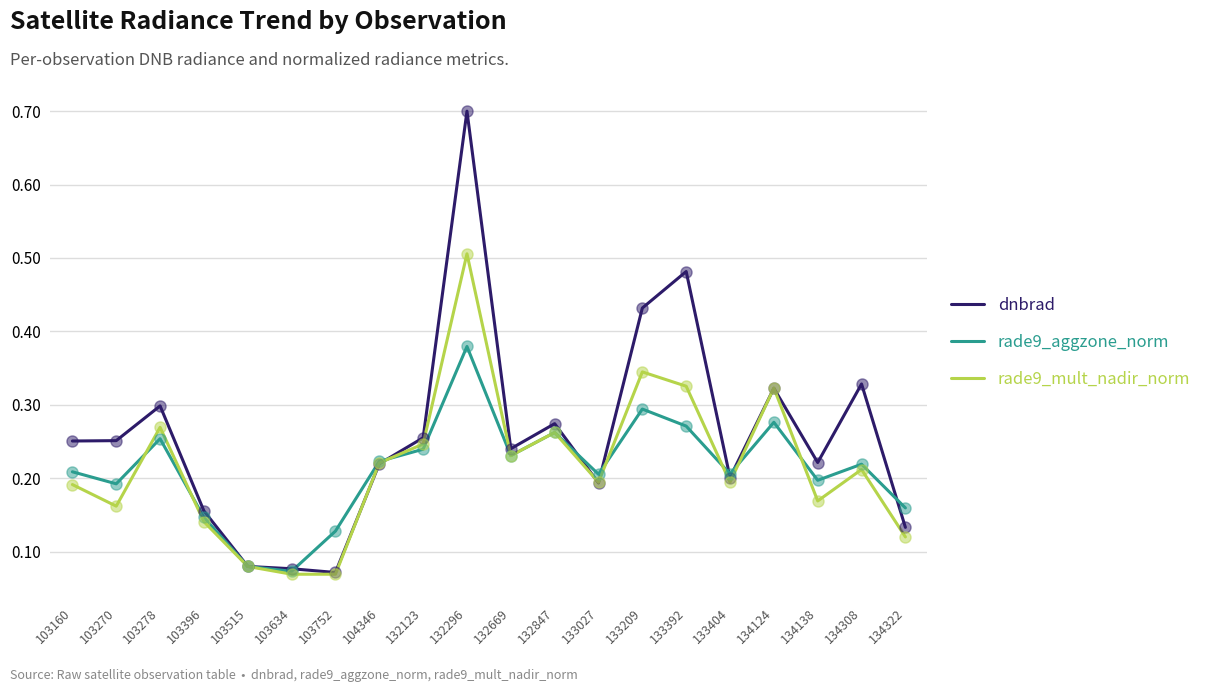

At which category is the sum across all series the highest?

132296